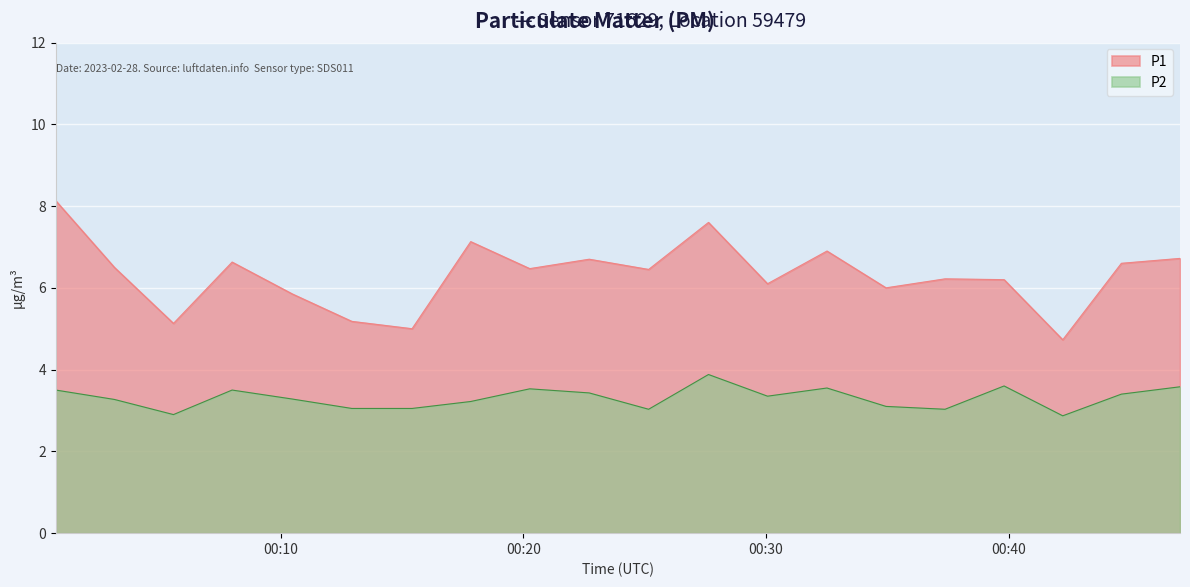

What is the highest value of the P2 series?

3.9